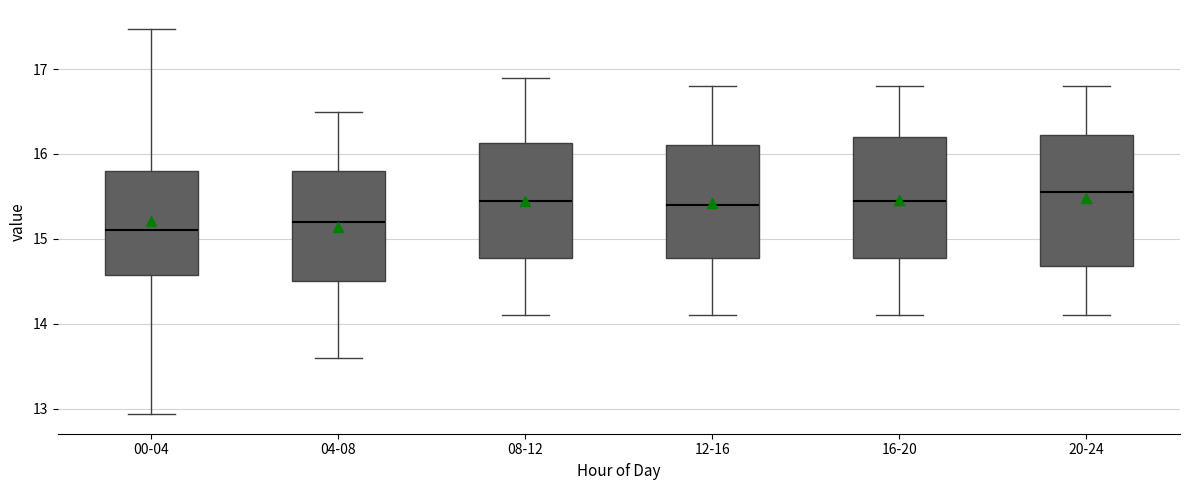

Reading left to right, read every box against the y-axis: the position of its median line, the range the box covers, and the ends of its whiskers. The values are not printed on the chart, so give them approximately, as read against the axis.

00-04: median 15.1, box 14.6 to 15.8, whiskers 12.9 to 17.5
04-08: median 15.2, box 14.5 to 15.8, whiskers 13.6 to 16.5
08-12: median 15.5, box 14.8 to 16.1, whiskers 14.1 to 16.9
12-16: median 15.4, box 14.8 to 16.1, whiskers 14.1 to 16.8
16-20: median 15.5, box 14.8 to 16.2, whiskers 14.1 to 16.8
20-24: median 15.6, box 14.7 to 16.2, whiskers 14.1 to 16.8